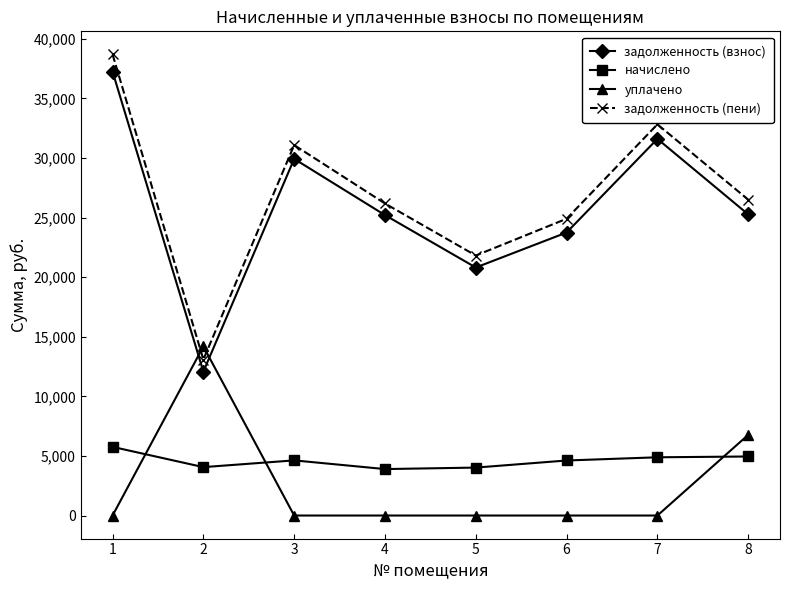

Count the number of categories in the chart.

8